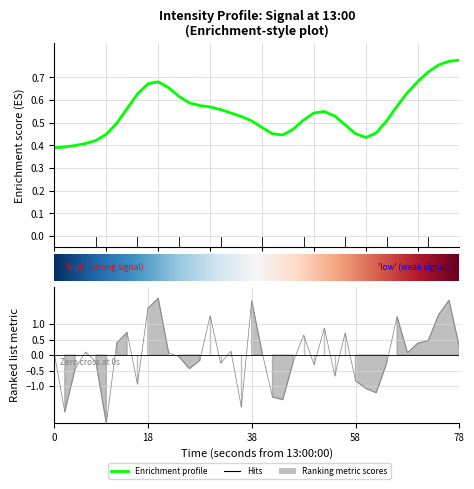

What is the difference between the maximum and minimum values?

4.1